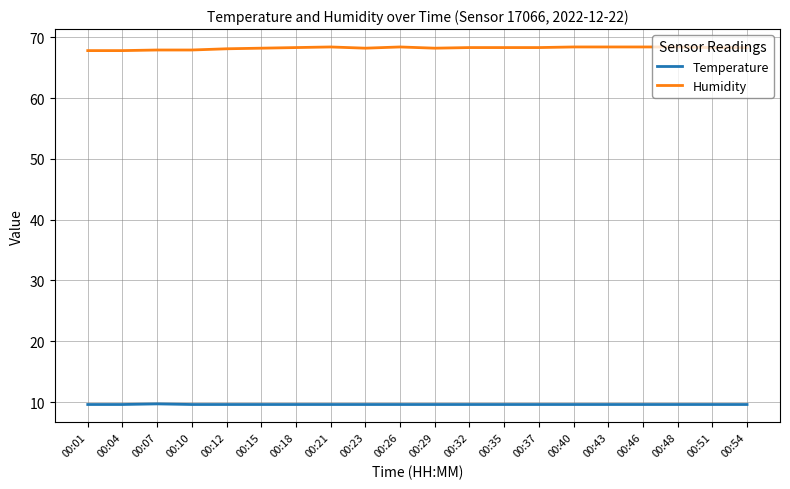

Which series has the largest total across all categories?

Humidity